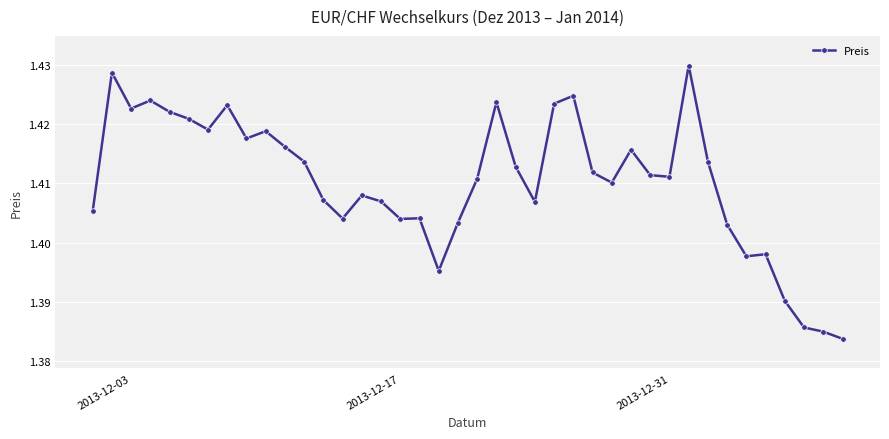

Count the values in the range 1 to 2.

40